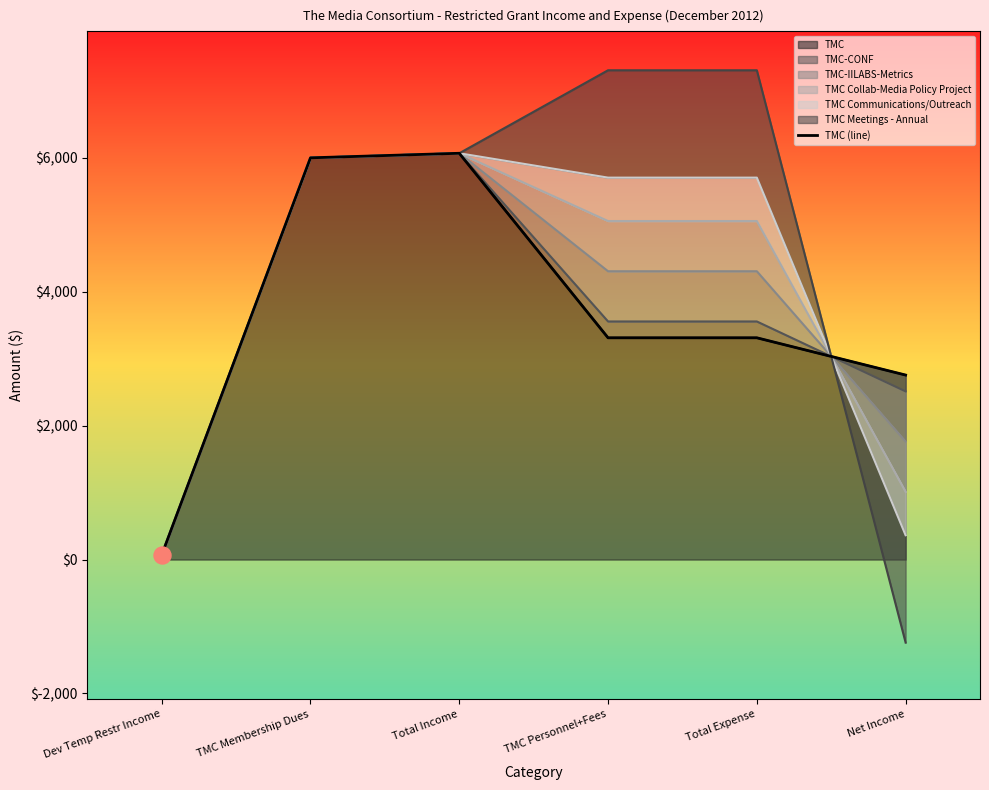

What is the ratio of the value at TMC Membership Dues to the value at TMC Personnel+Fees?

1.8